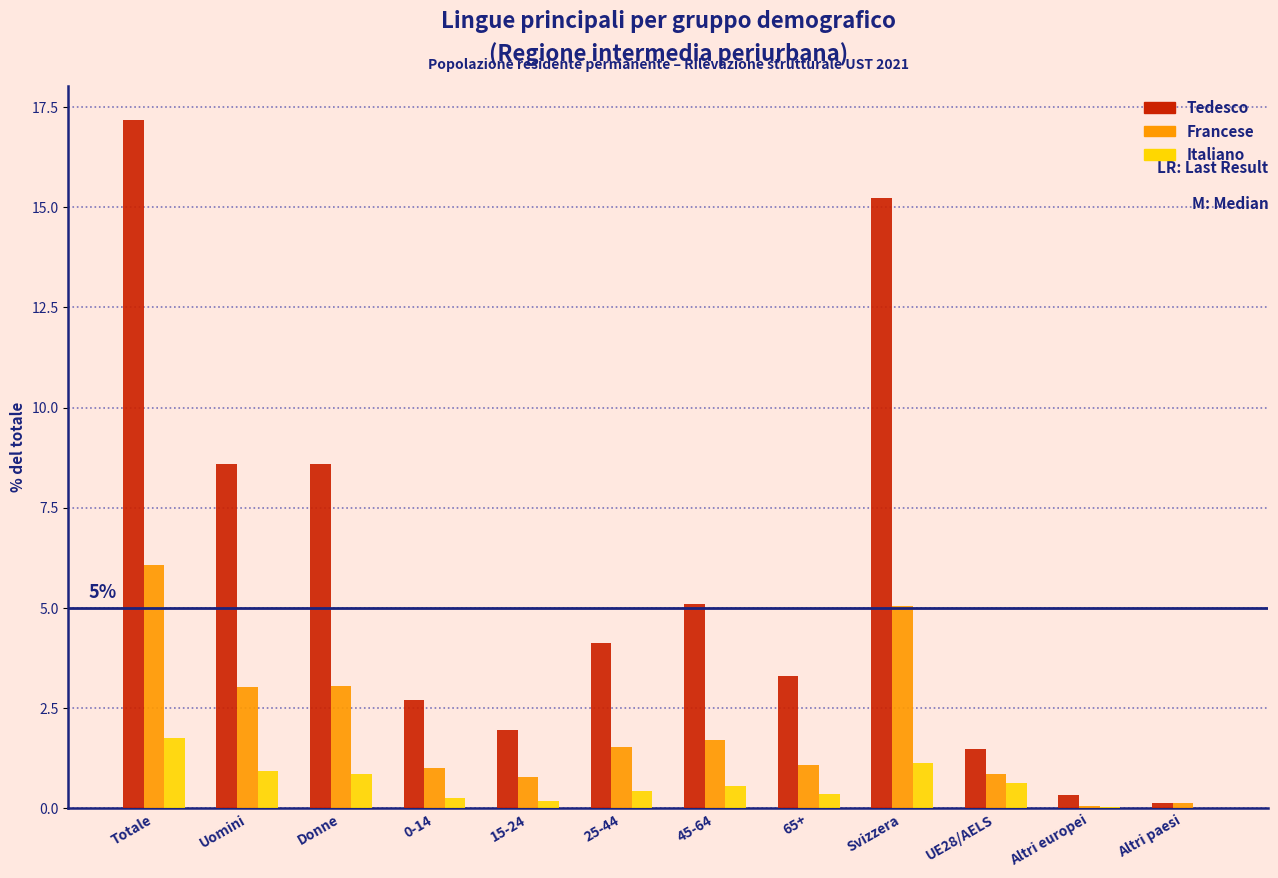

At which category does the chart reach its peak across all series?

Totale